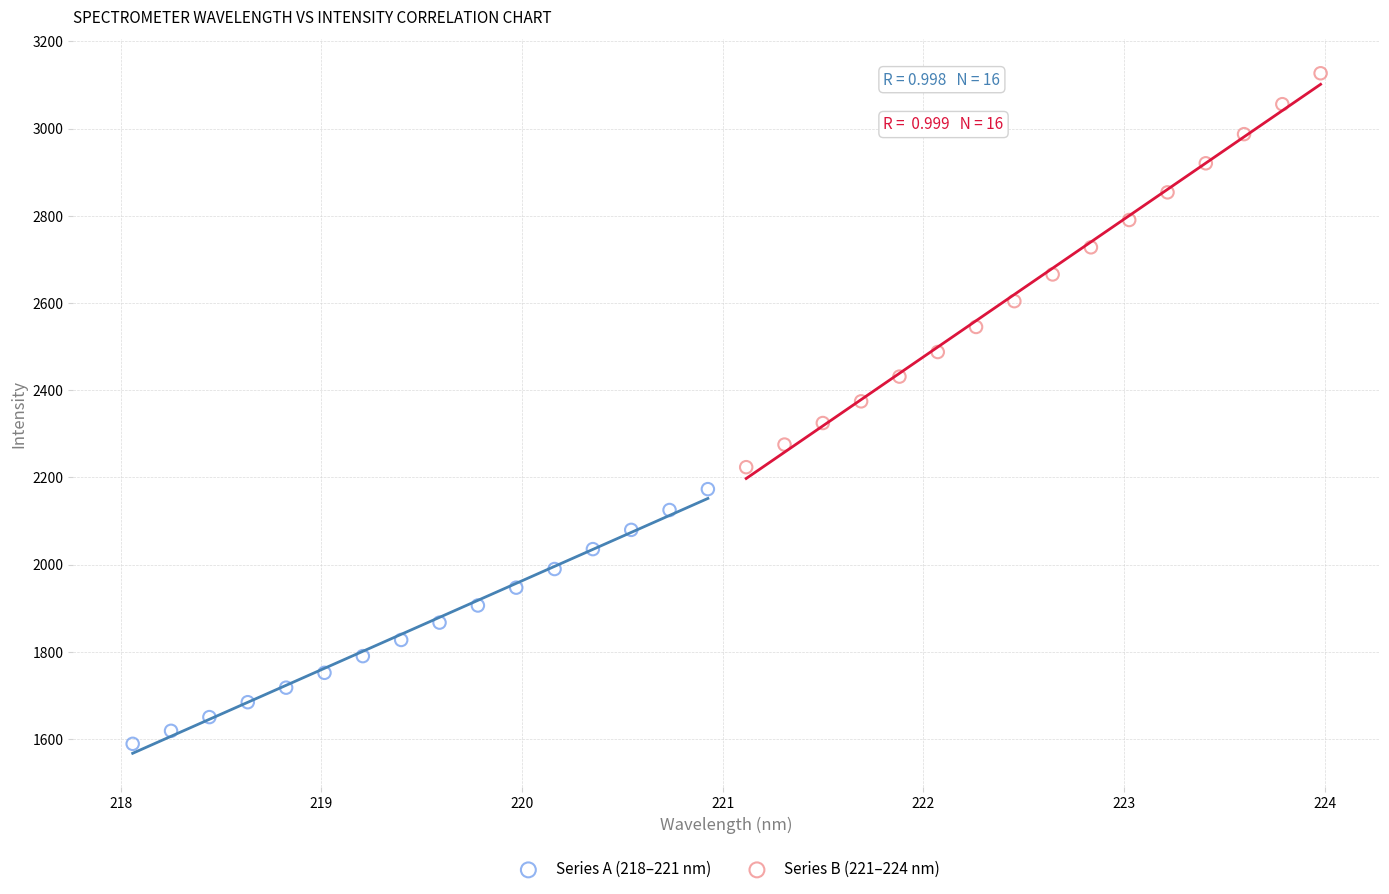

Which series reaches the minimum Y coordinate?

Series A (218–221 nm)